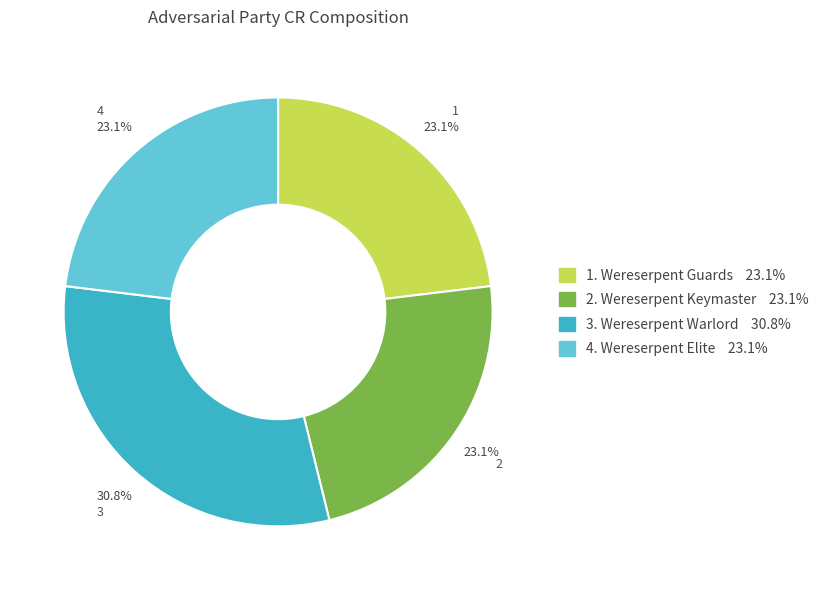

Does any single category account for the majority?

No